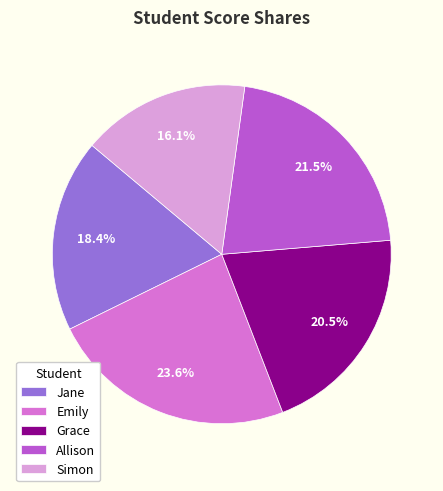

Do Simon and Grace together represent more than half of the pie?

No